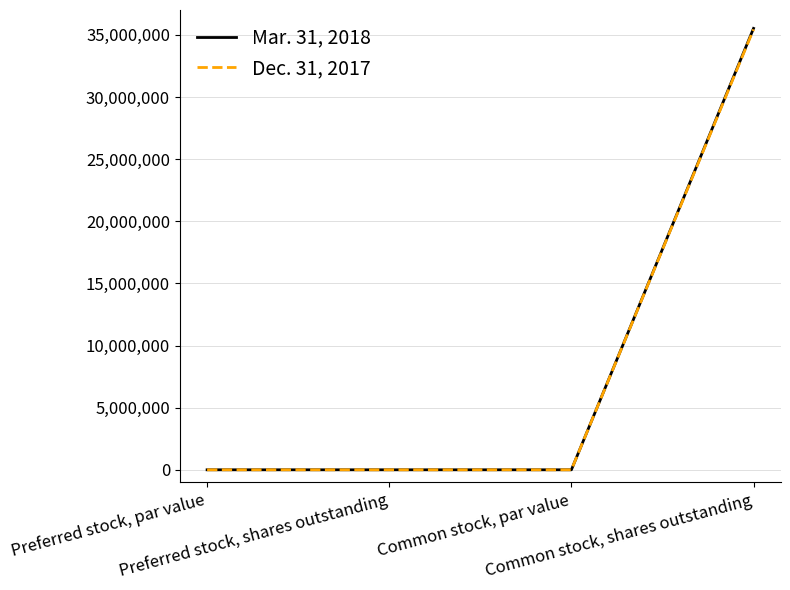

What position from the right is Common stock, shares outstanding?

1